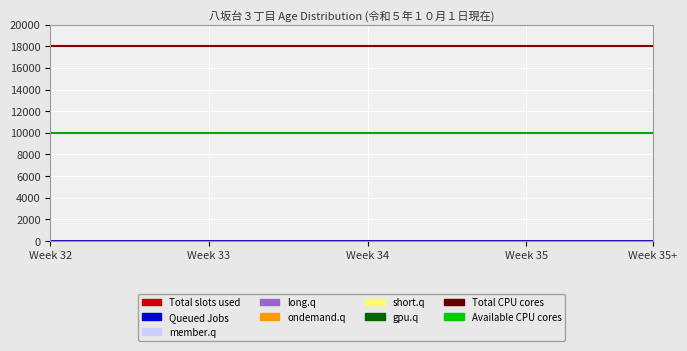

What is the value of the Total CPU cores point at the 2nd from the left?

18000